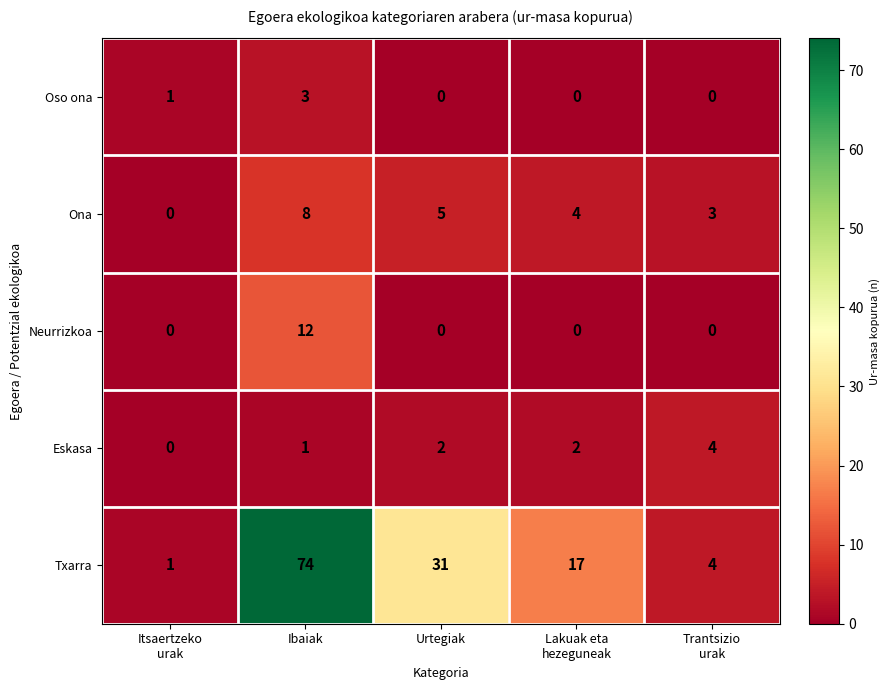

Rank the series by their maximum value, from highest to lowest.

Txarra, Neurrizkoa, Ona, Eskasa, Oso ona